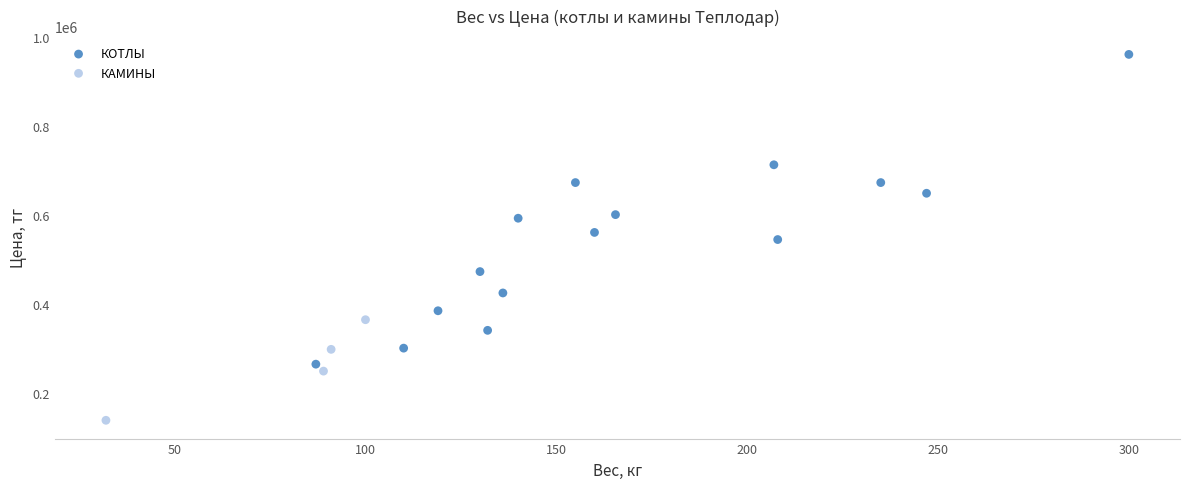

Which series contains the lowest Y value?

КАМИНЫ